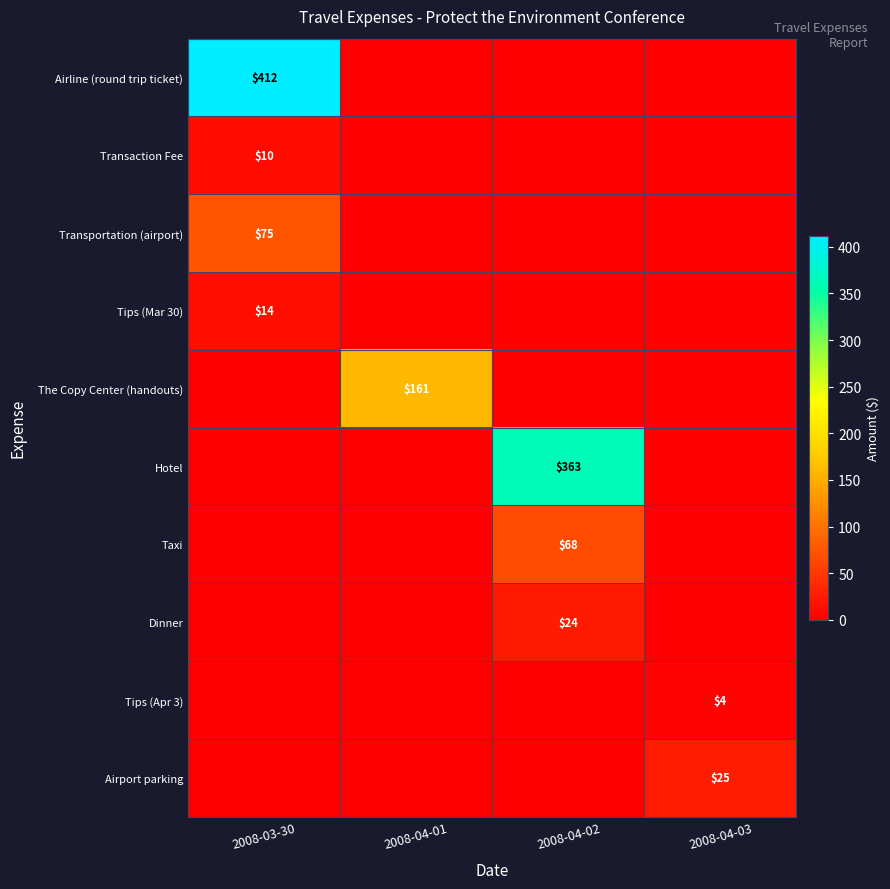

The Taxi series shows 41 at 2008-04-02. True or false?

False